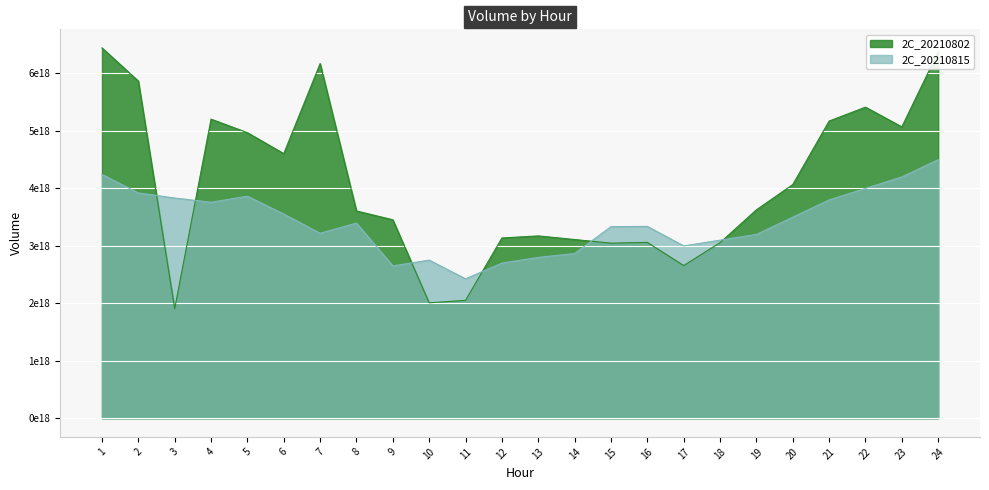

Rank the series by their average value, from highest to lowest.

2C_20210802, 2C_20210815